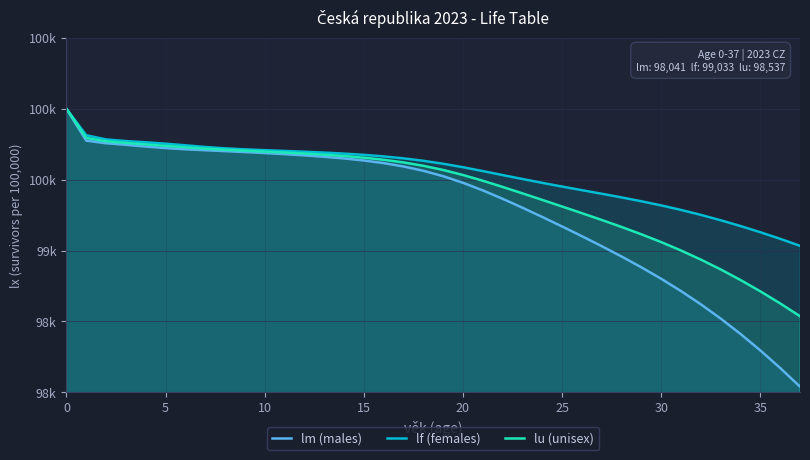

What is the label of the 15th point from the left?

14